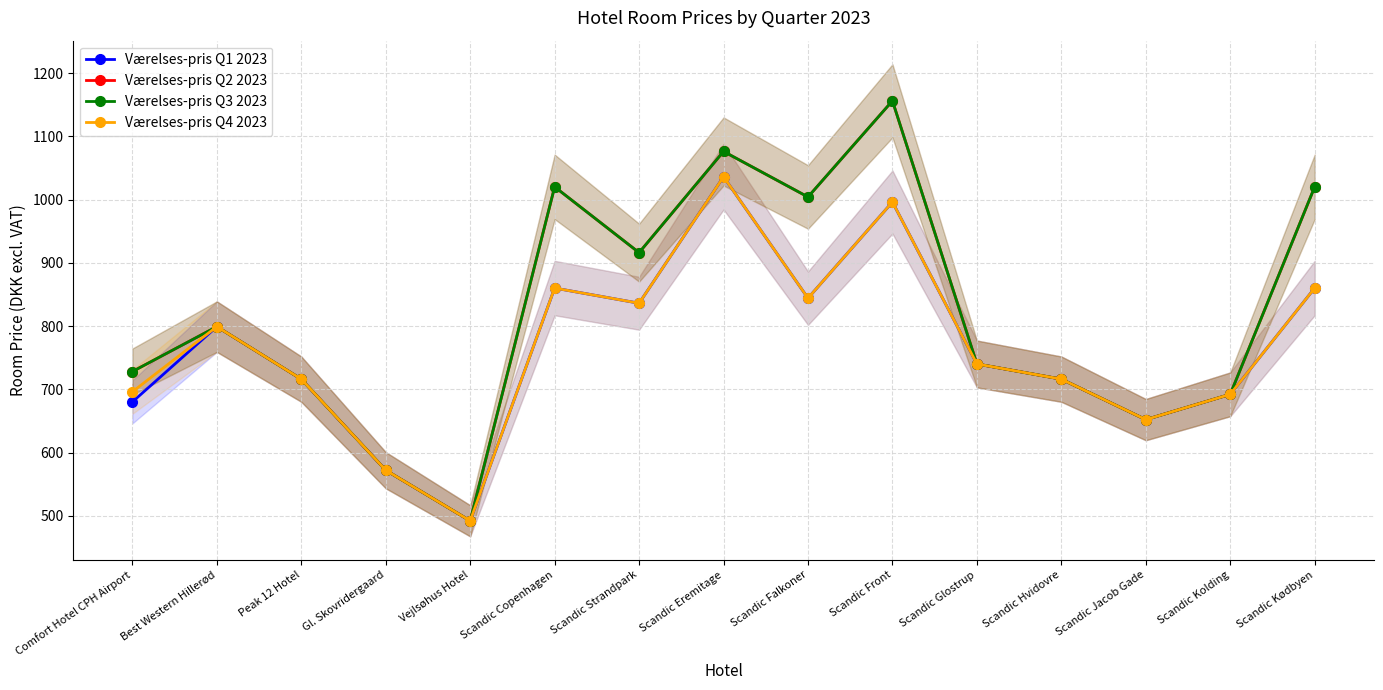

True or false: Værelses-pris Q2 2023 and Værelses-pris Q3 2023 intersect in this chart.

False